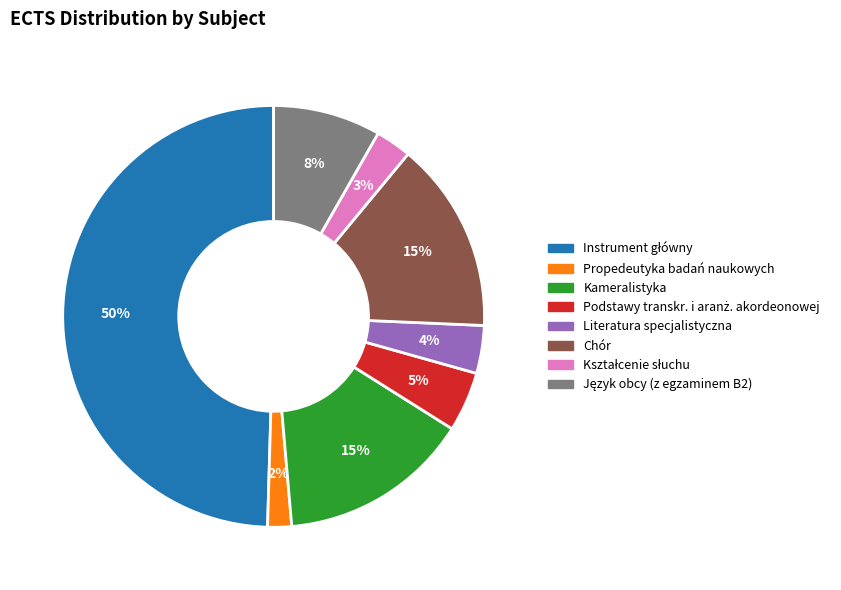

To the nearest percent, what is the average slice percentage?

12%